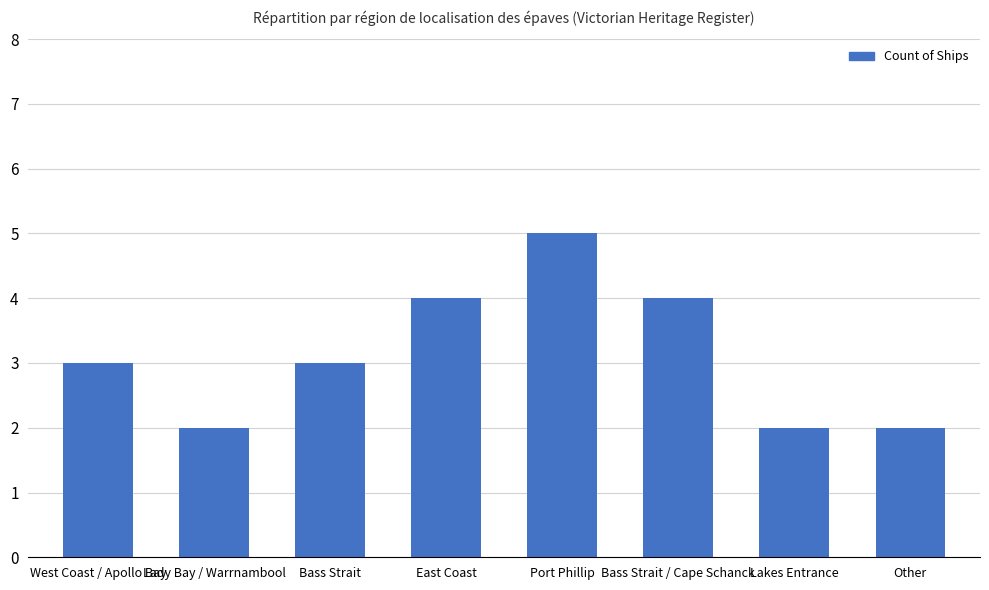

Reading left to right, extract all data points from this chart.

West Coast / Apollo Bay=3	Lady Bay / Warrnambool=2	Bass Strait=3	East Coast=4	Port Phillip=5	Bass Strait / Cape Schanck=4	Lakes Entrance=2	Other=2